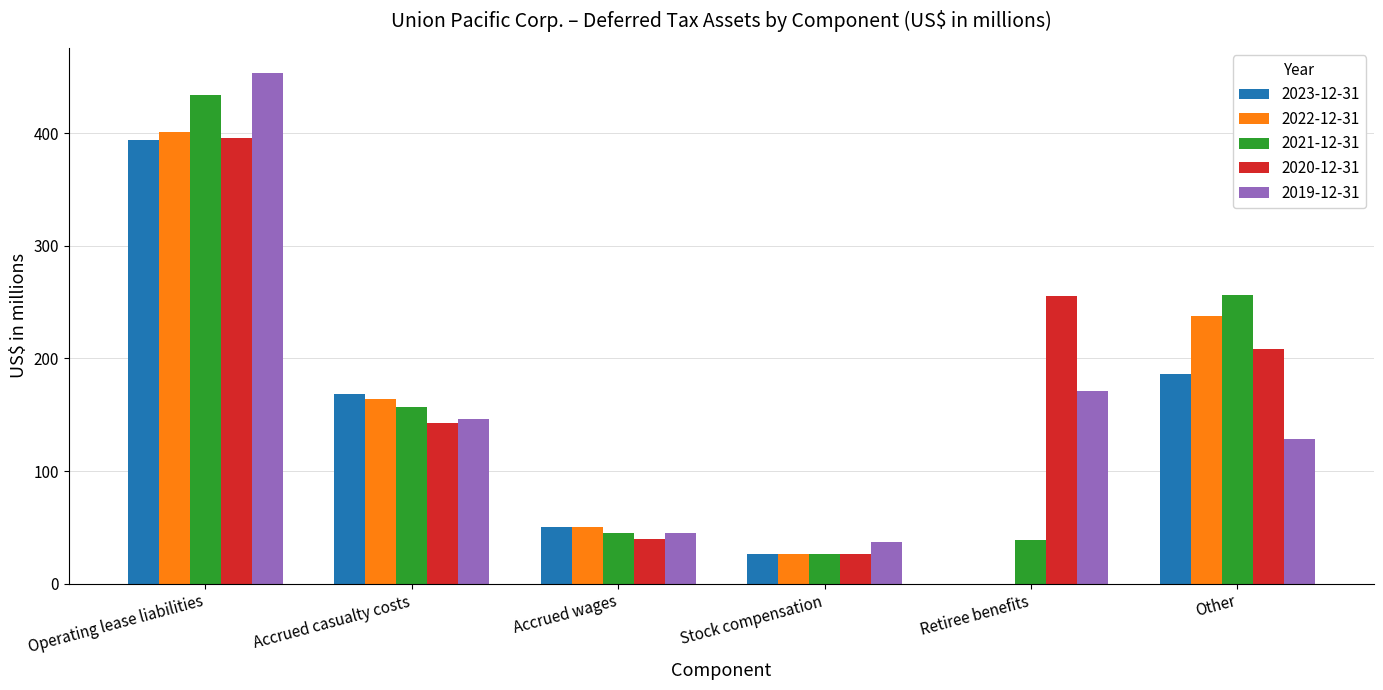

At which category is the sum across all series the highest?

Operating lease liabilities